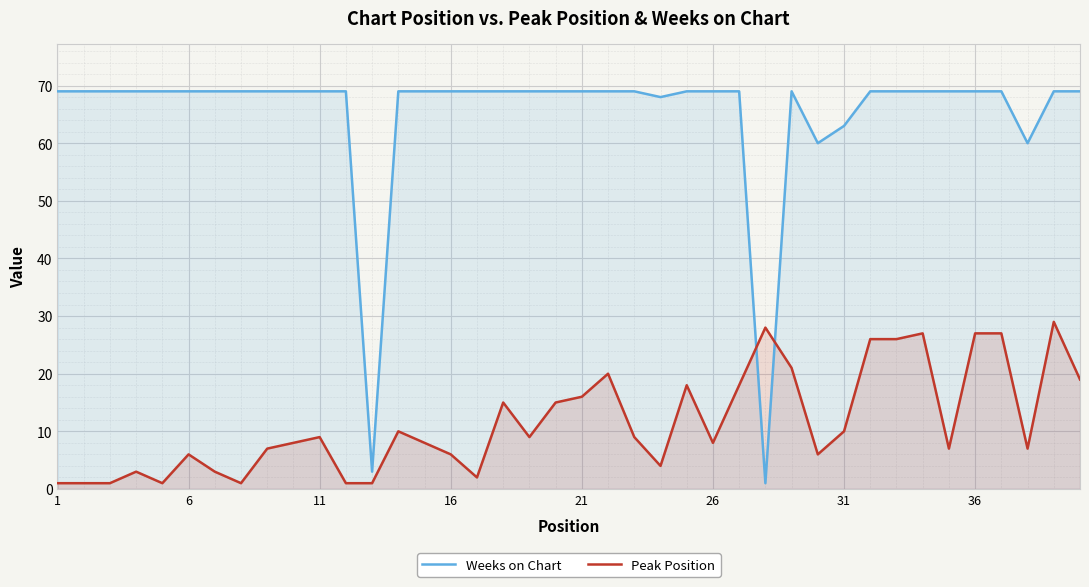

The value of Peak Position at 31 is 18. True or false?

False